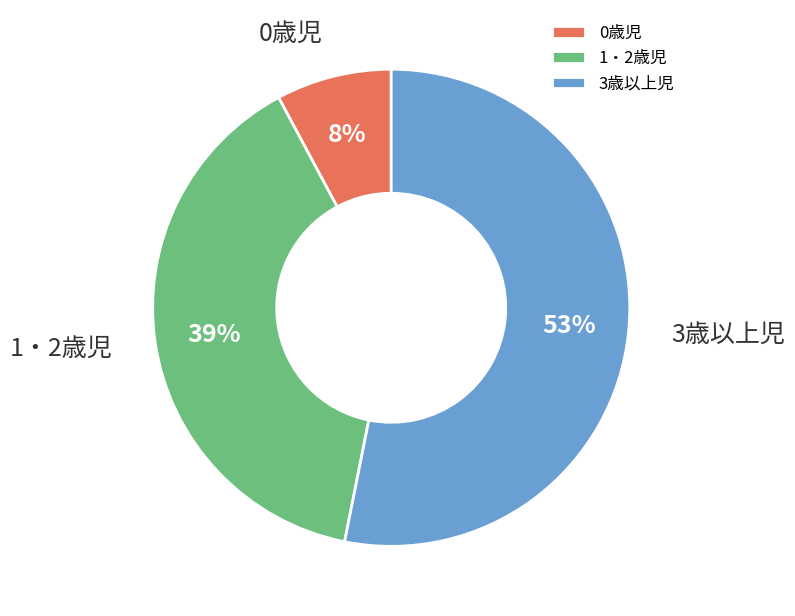

How many slices are in this pie chart?

3